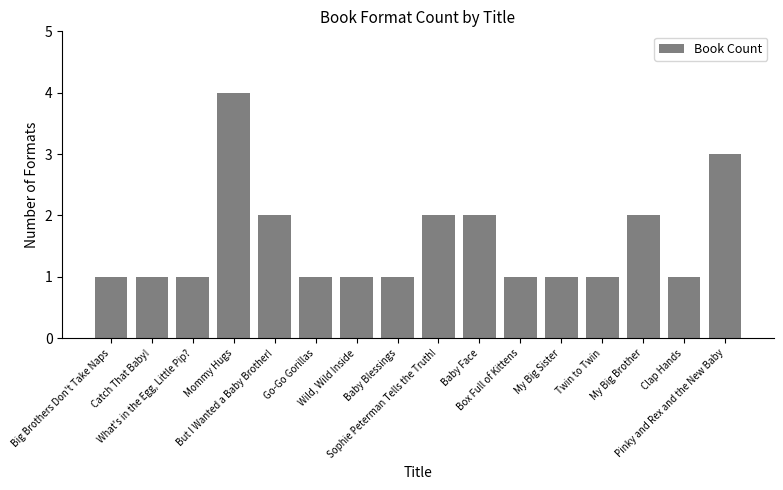

What is the difference between the maximum and second lowest values?

3